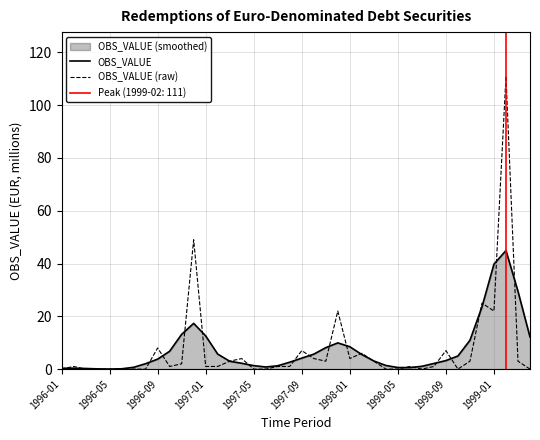

What is the highest value of the OBS_VALUE series?

44.9